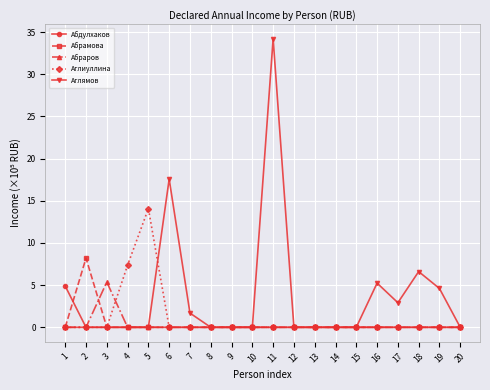

What is the maximum value for Абраров?

5.4